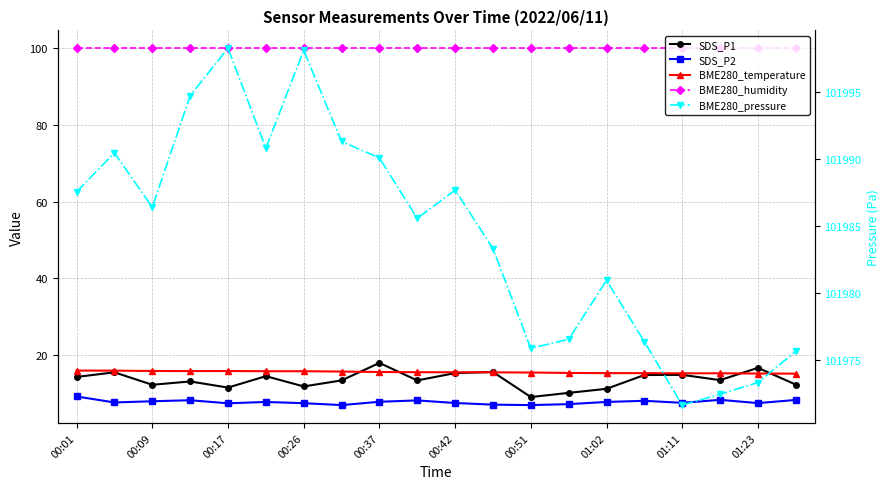

Reading left to right, list all the values displayed in this chart.

SDS_P1: 14.2	15.4	12.2	13.1	11.4	14.4	11.8	13.3	17.9	13.3	15.2	15.5	9.0	10.1	11.1	14.7	14.8	13.4	16.6	12.2
SDS_P2: 9.1	7.6	7.9	8.2	7.3	7.7	7.4	6.9	7.8	8.1	7.4	7.0	6.9	7.1	7.7	8.0	7.5	8.2	7.4	8.2
BME280_temperature: 15.9	15.9	15.8	15.8	15.8	15.7	15.7	15.6	15.5	15.5	15.4	15.4	15.4	15.3	15.2	15.2	15.2	15.2	15.1	15.1
BME280_humidity: 100.0	100.0	100.0	100.0	100.0	100.0	100.0	100.0	100.0	100.0	100.0	100.0	100.0	100.0	100.0	100.0	100.0	100.0	100.0	100.0
BME280_pressure: 101987.5	101990.4	101986.4	101994.7	101998.2	101990.8	101998.1	101991.3	101990.1	101985.6	101987.7	101983.3	101975.9	101976.6	101980.9	101976.4	101971.7	101972.5	101973.3	101975.7